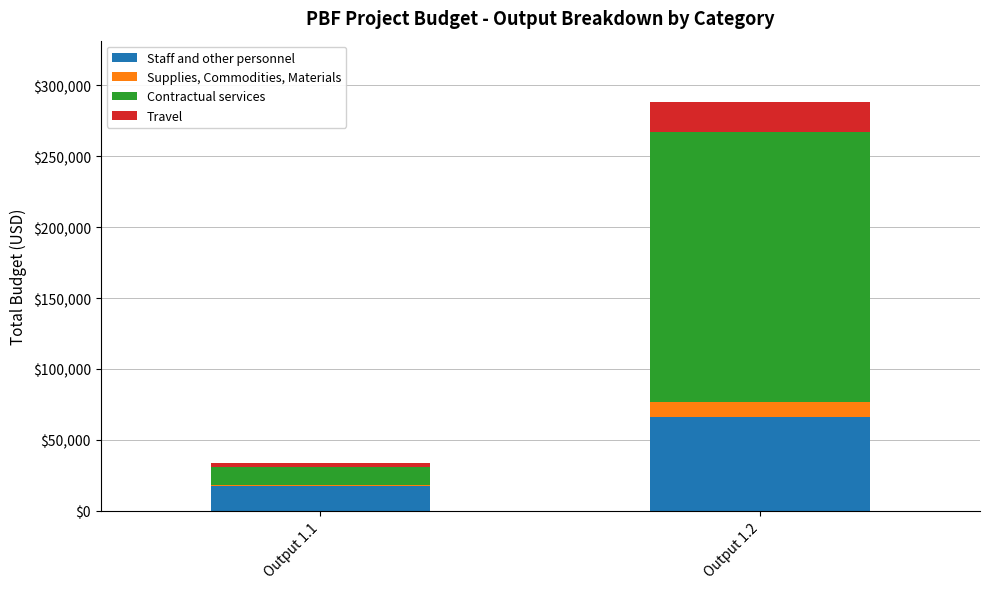

What is the highest value of the Staff and other personnel series?

66205.0